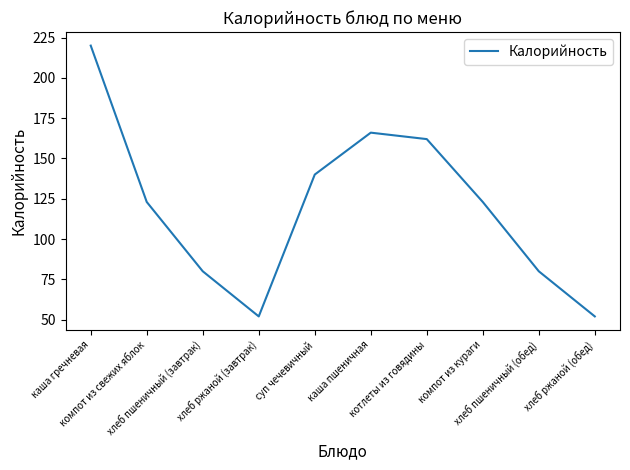

What is the minimum value shown in the chart?

52